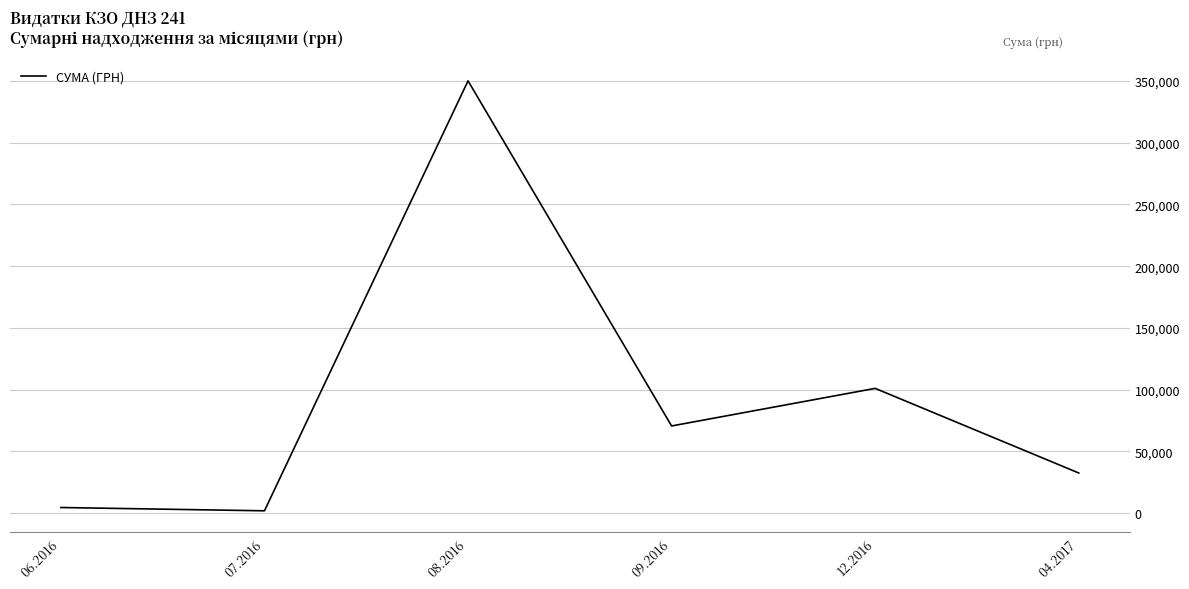

What is the greatest value displayed?

350118.7